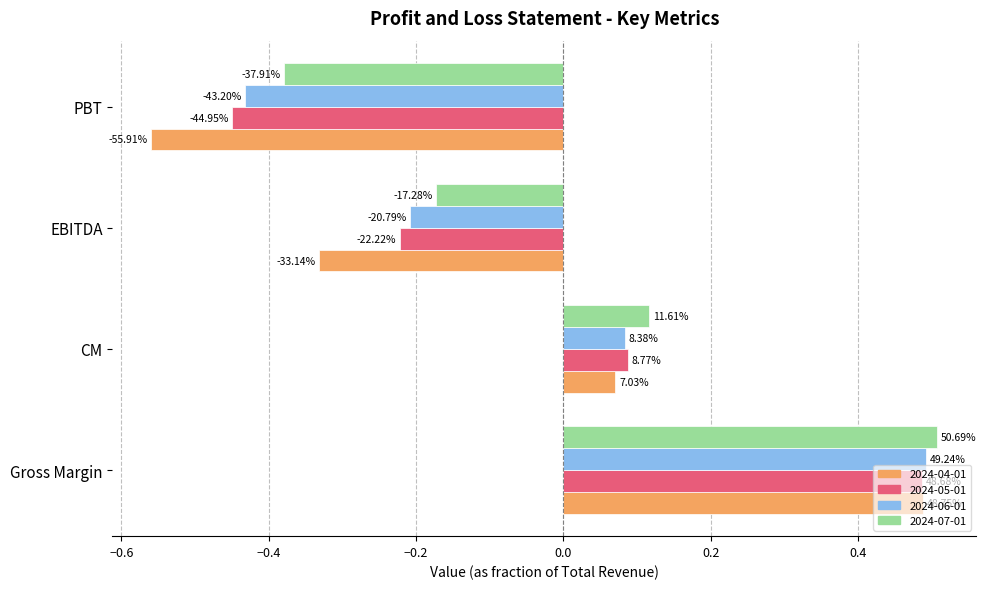

What is the minimum value shown in the chart?

-0.6